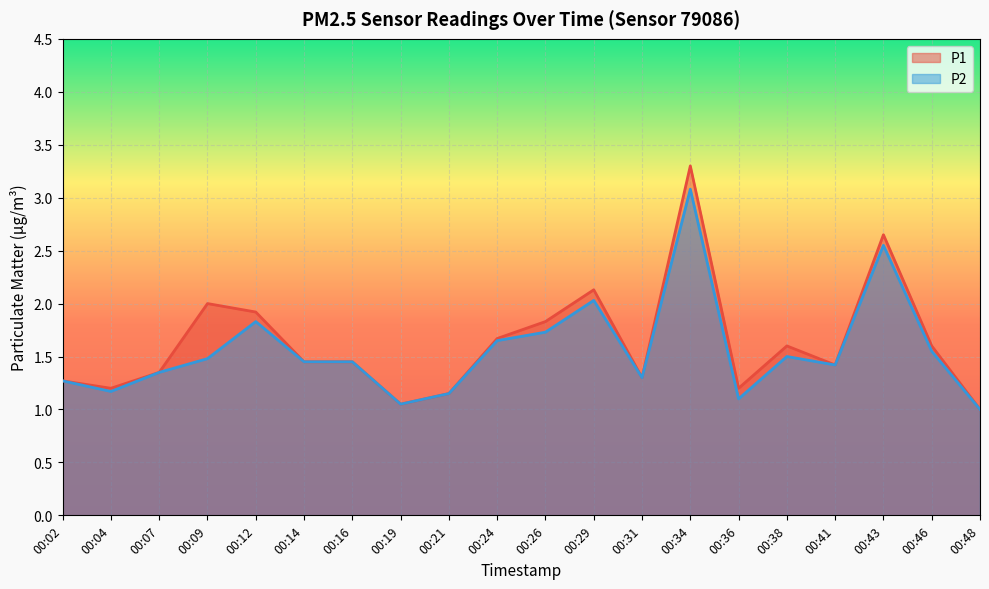

What is the difference between the highest and lowest values at 00:38?

0.1